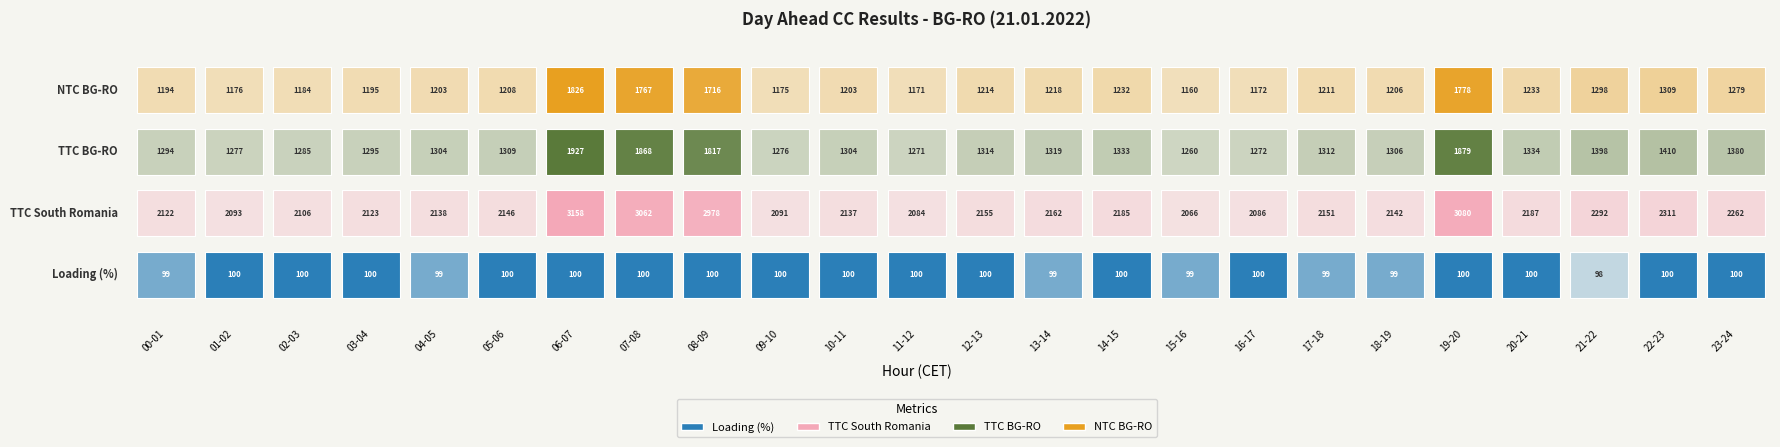

What is the approximate value of Loading (%) at 14?

100